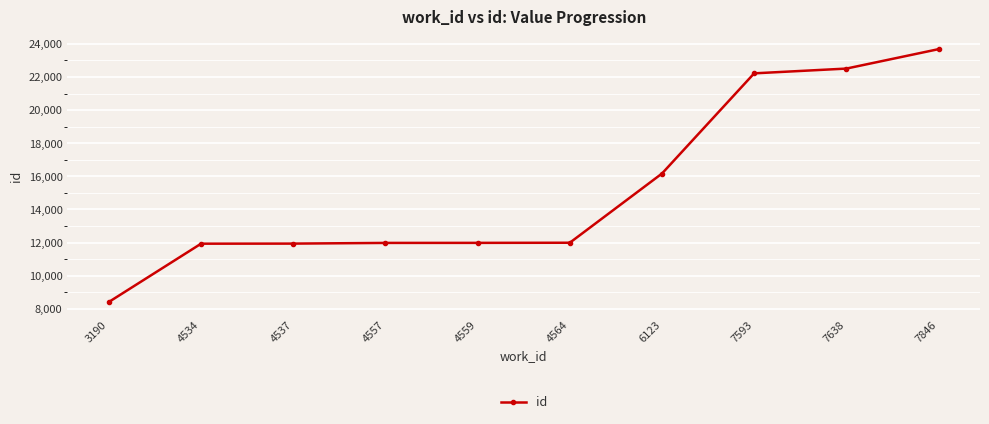

What is the sum of all values?

152793